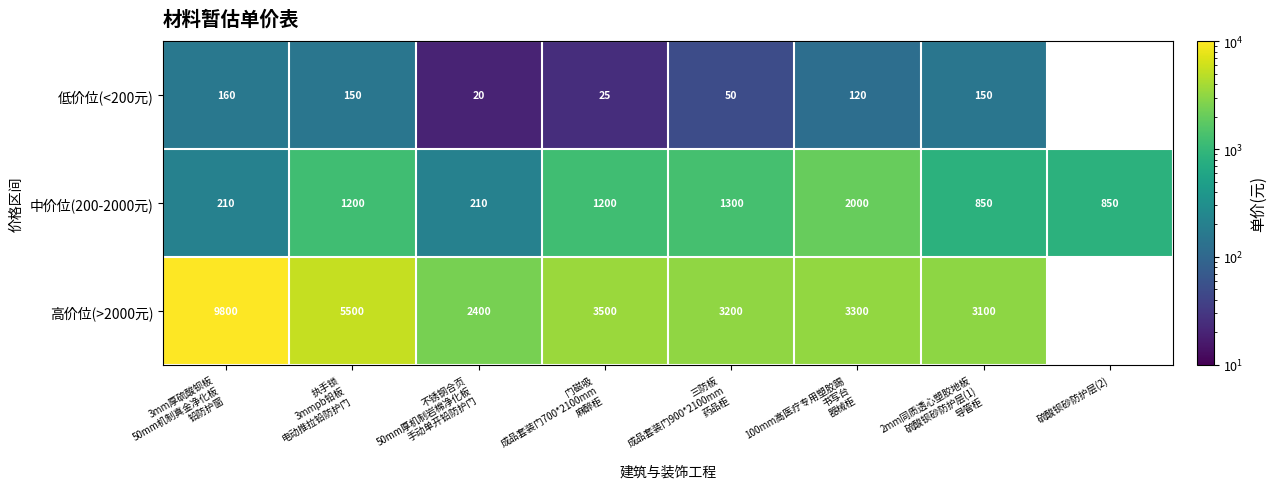

How many positive values does the 低价位(<200元) series have?

7